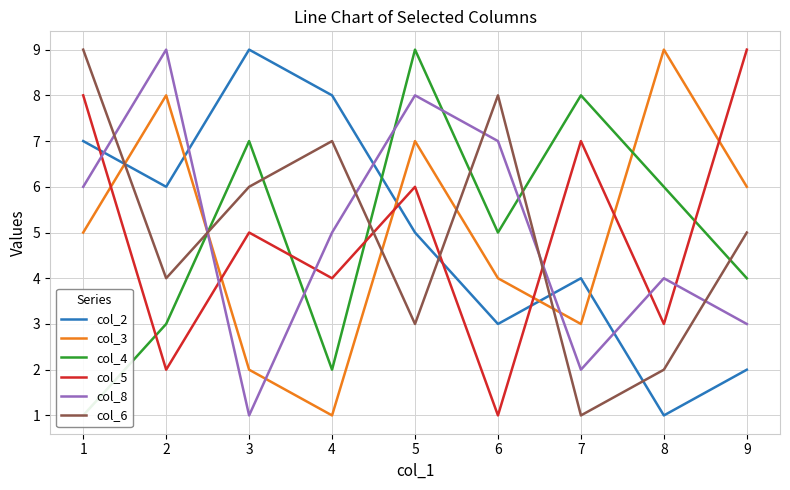

What is the difference between the maximum and minimum values in the col_4 series?

8